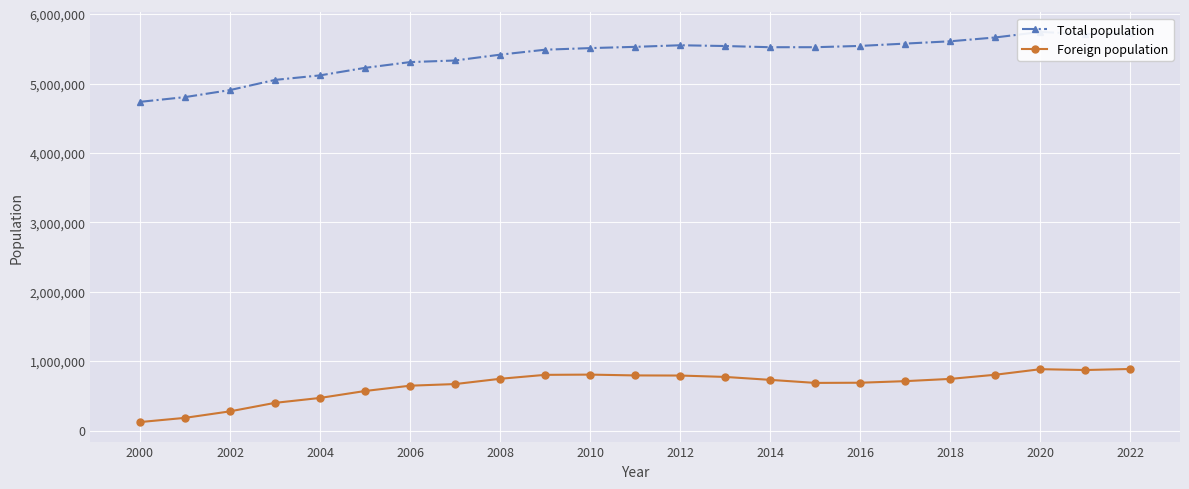

What is the minimum value shown in the chart?

121375